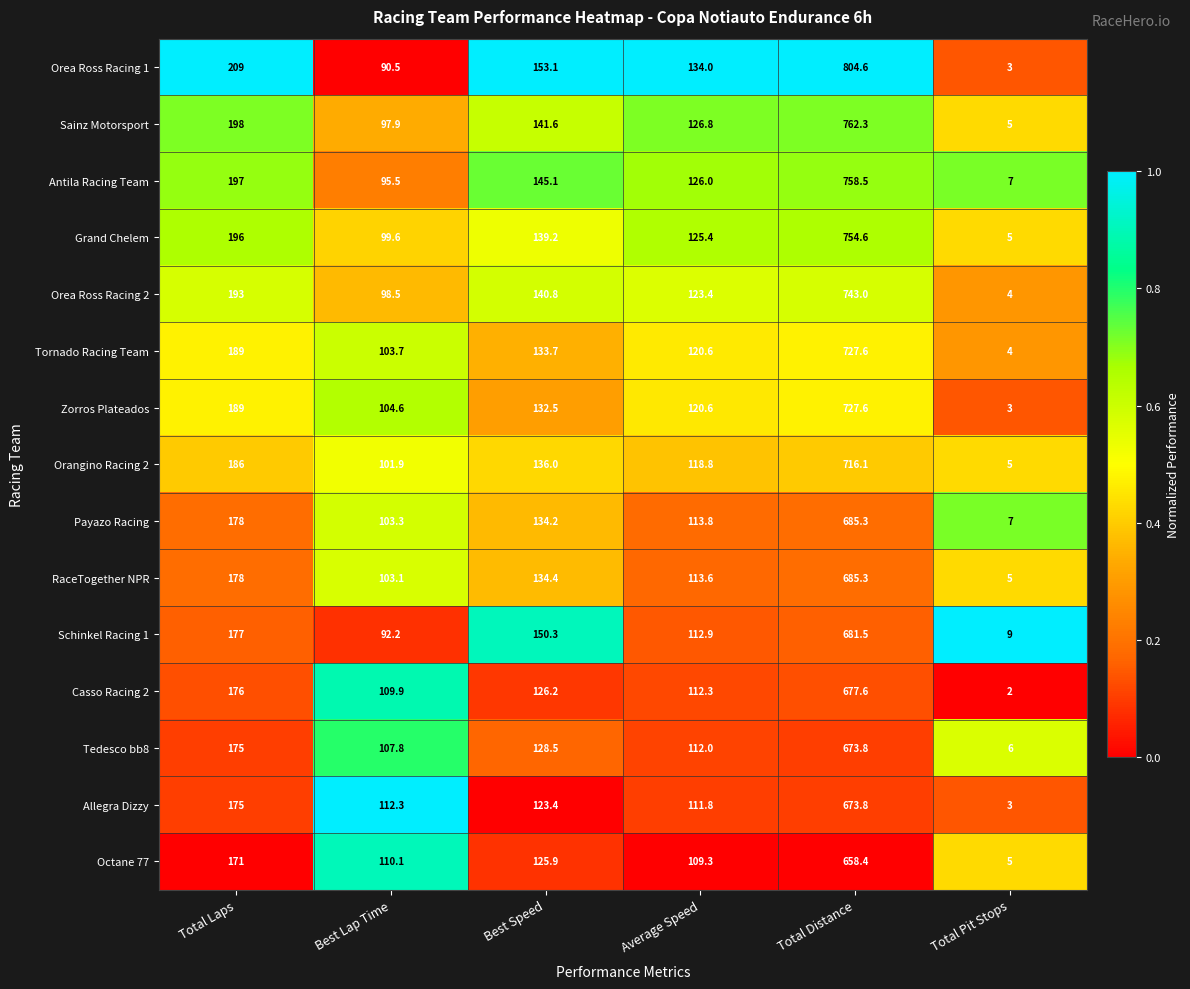

How many data points does each series have?

6